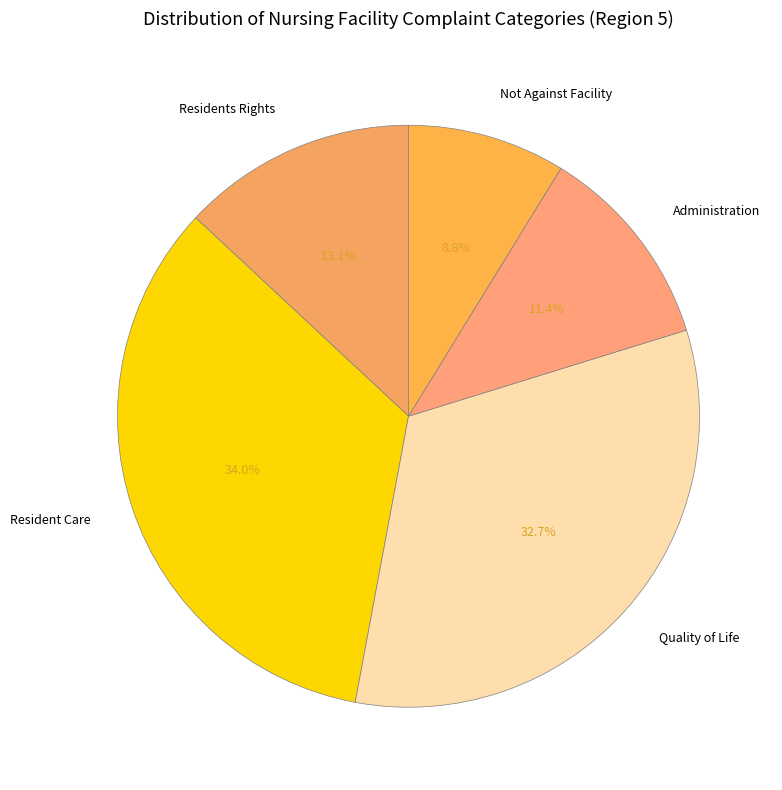

What percentage is the Quality of Life slice, to the nearest percent?

33%